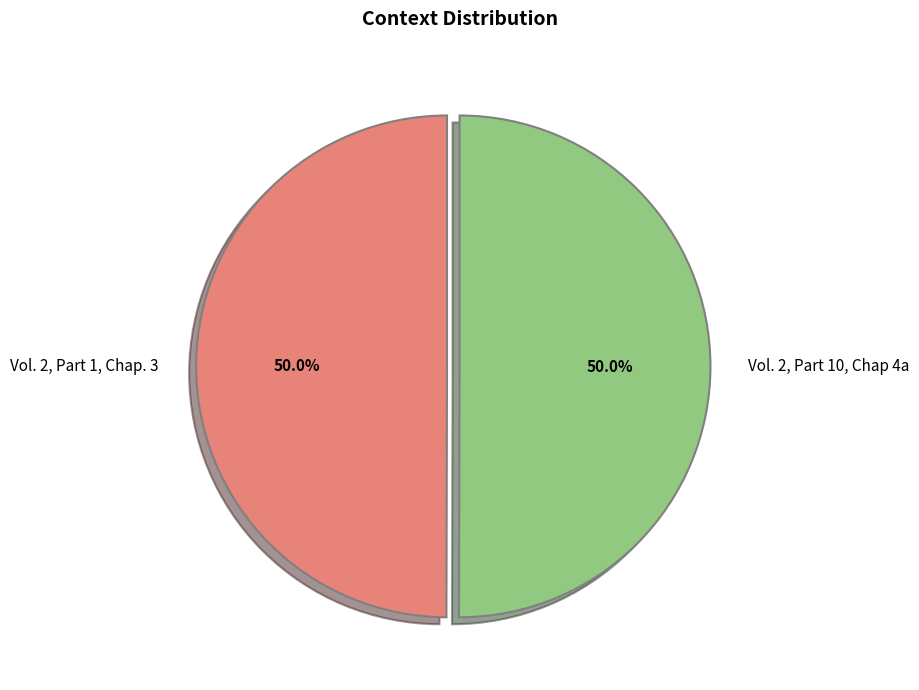

Approximately how many times larger is the value at Vol. 2, Part 10, Chap 4a compared to Vol. 2, Part 1, Chap. 3?

1.0